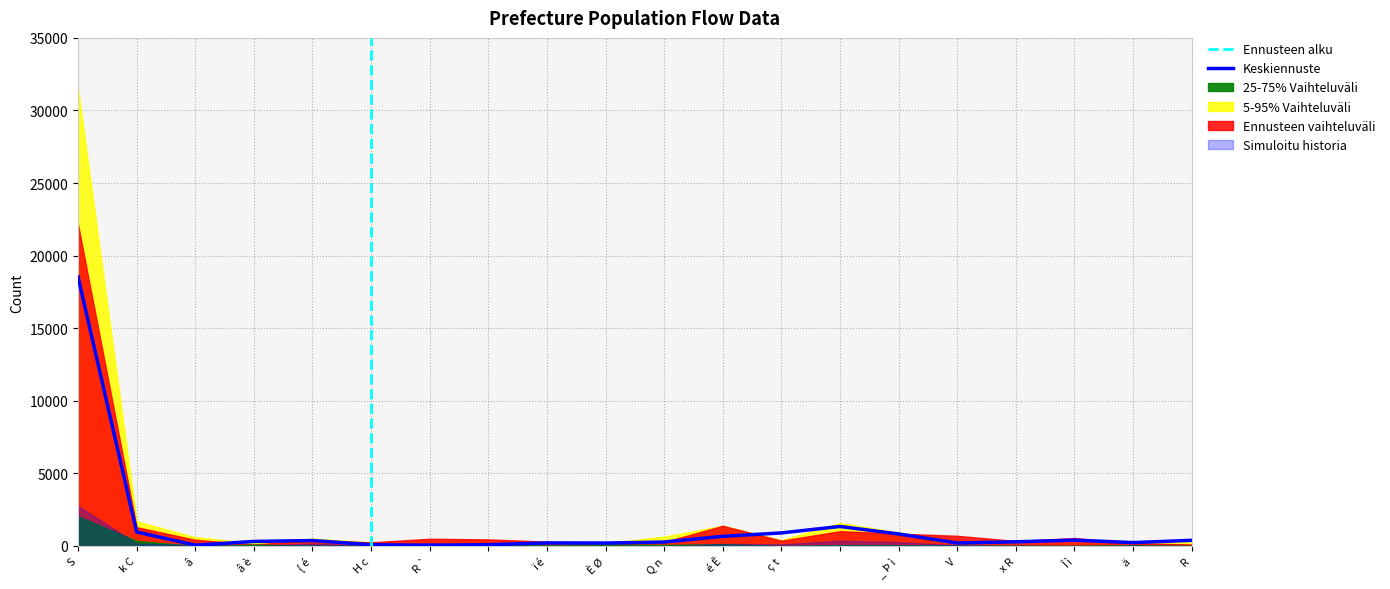

Which category has the lowest value across all series?

â